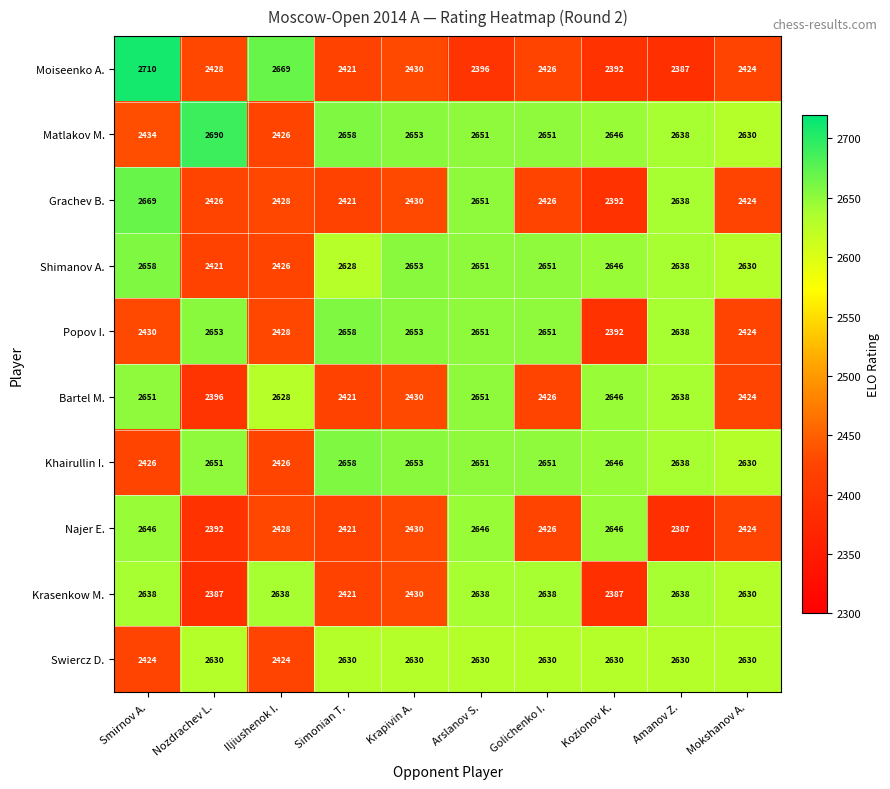

What is the greatest value displayed?

2710